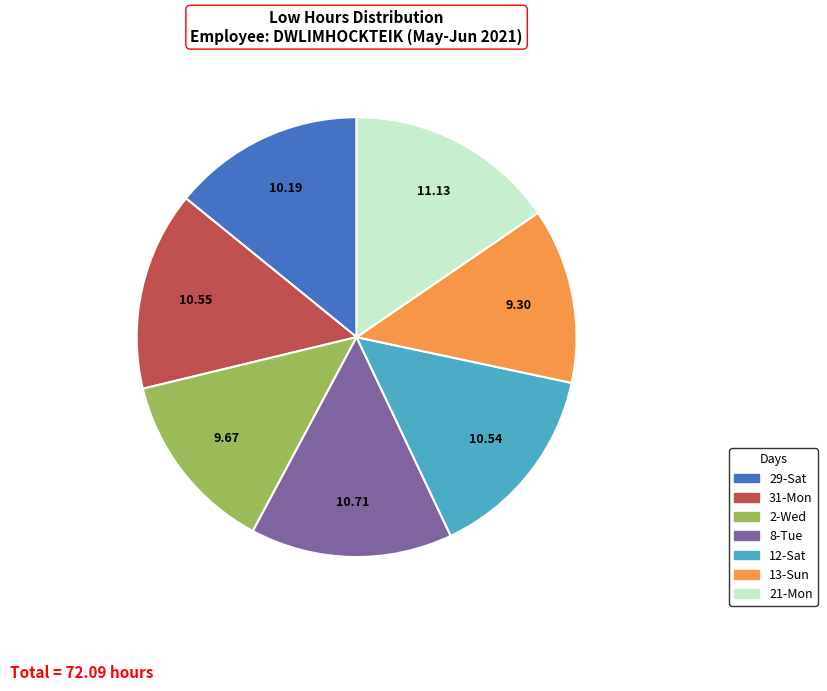

Is it true that 8-Tue is 15% of the pie?

True